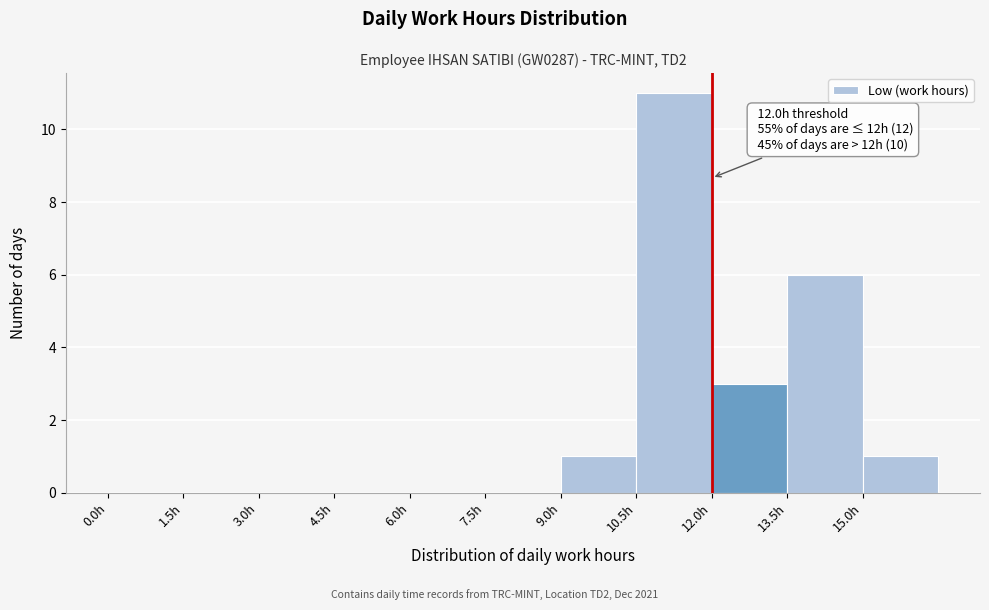

Which range on the x-axis has the tallest bar?

10.5 to 12.0